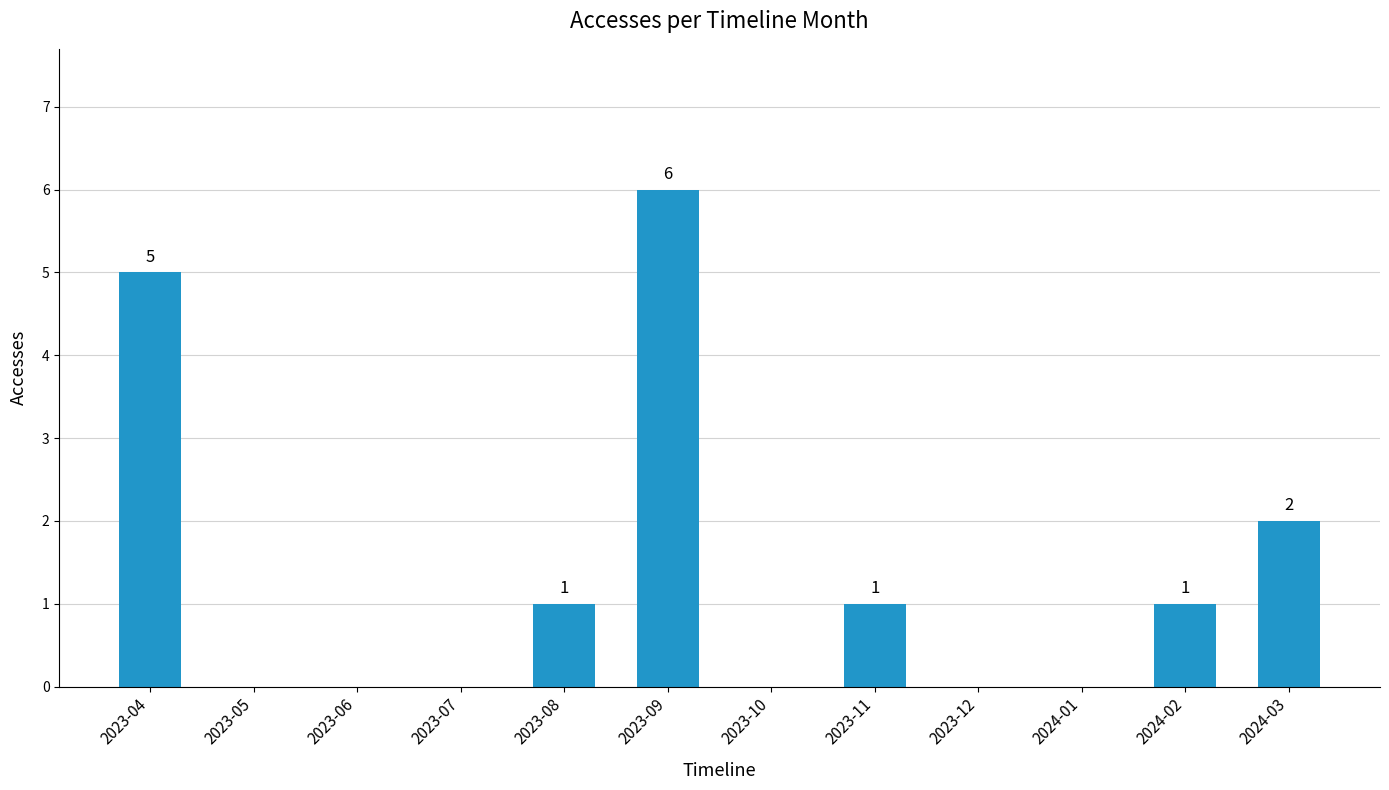

Which category has the highest value across all series?

2023-09